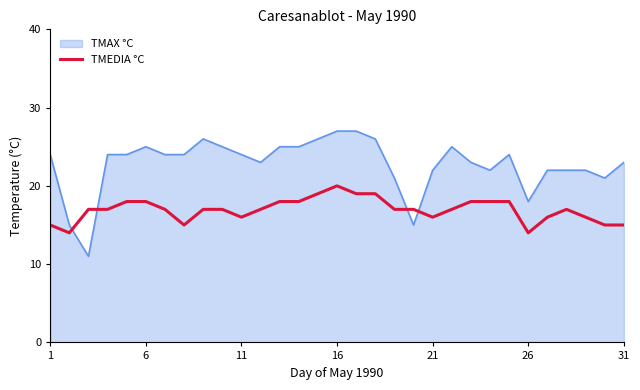

What is the maximum value shown in the chart?

27